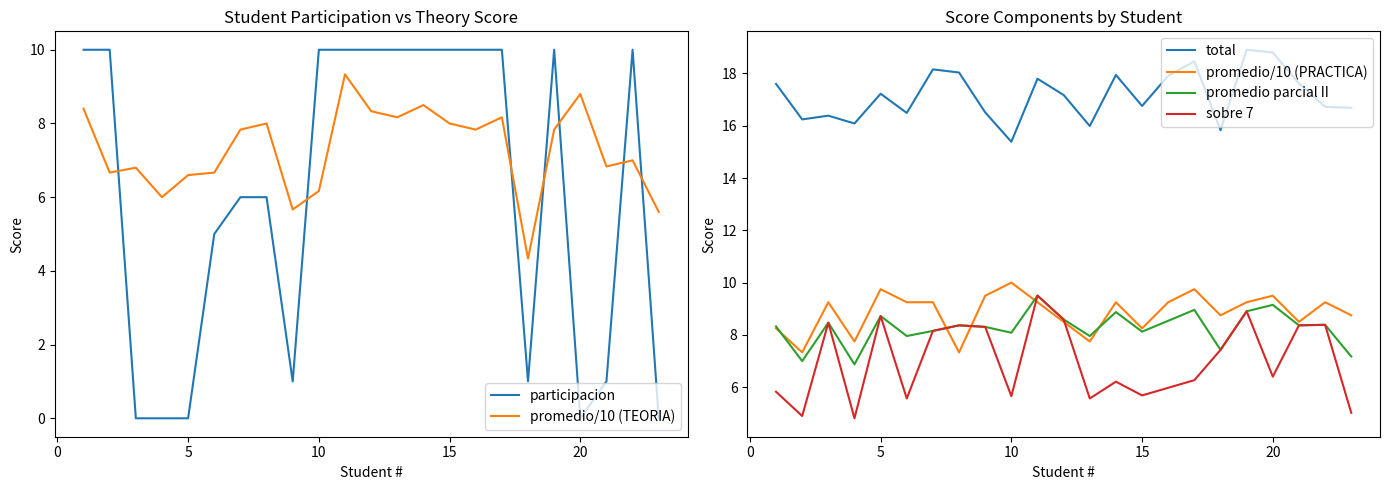

How many times do participacion and promedio/10 (TEORIA) cross each other?

7